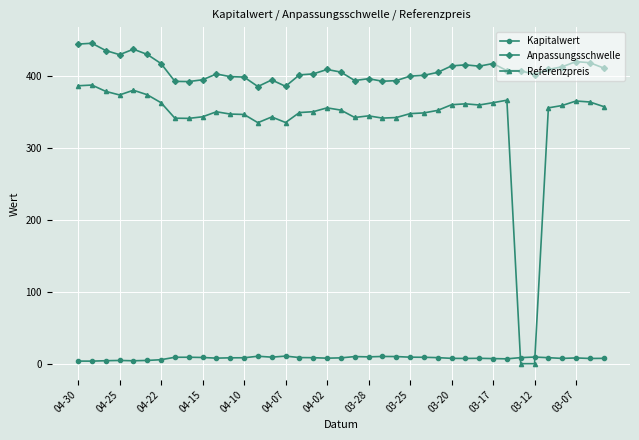

Which series has the largest range (max minus min)?

Referenzpreis